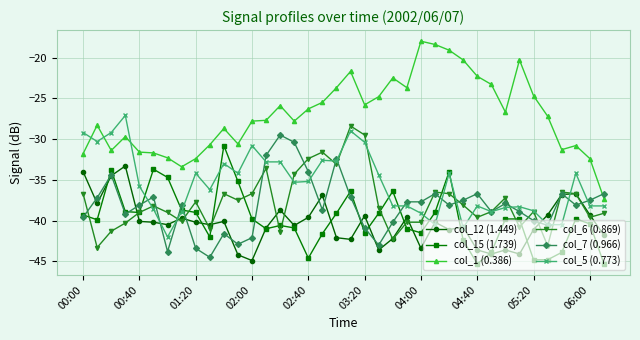

Which series has the widest spread of values?

col_1 (0.386)